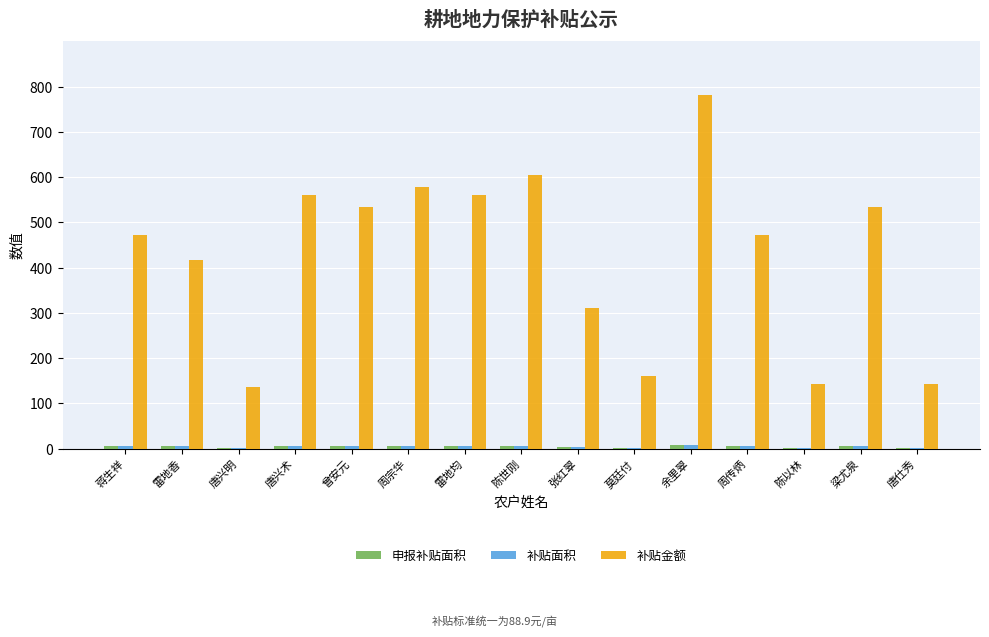

Which series has the largest total across all categories?

补贴金额